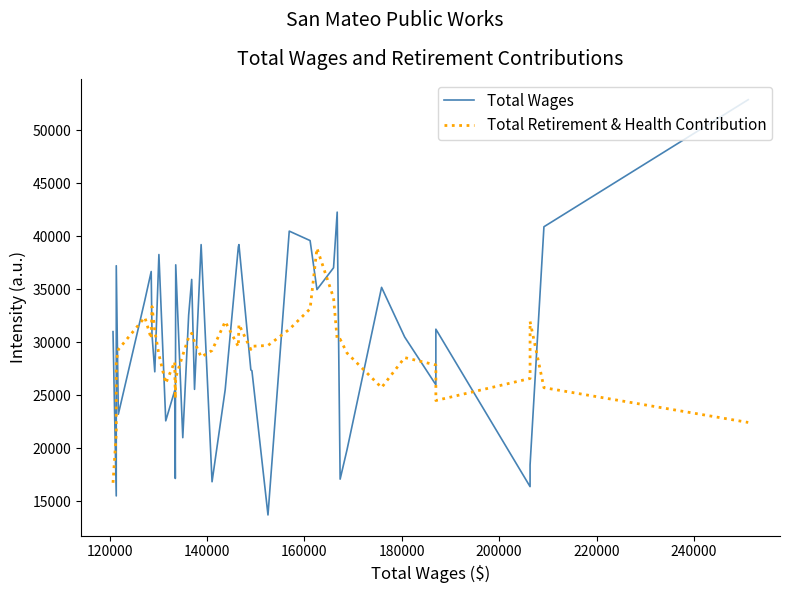

What is the difference between the maximum and minimum values in the Total Retirement & Health Contribution series?

22124.4